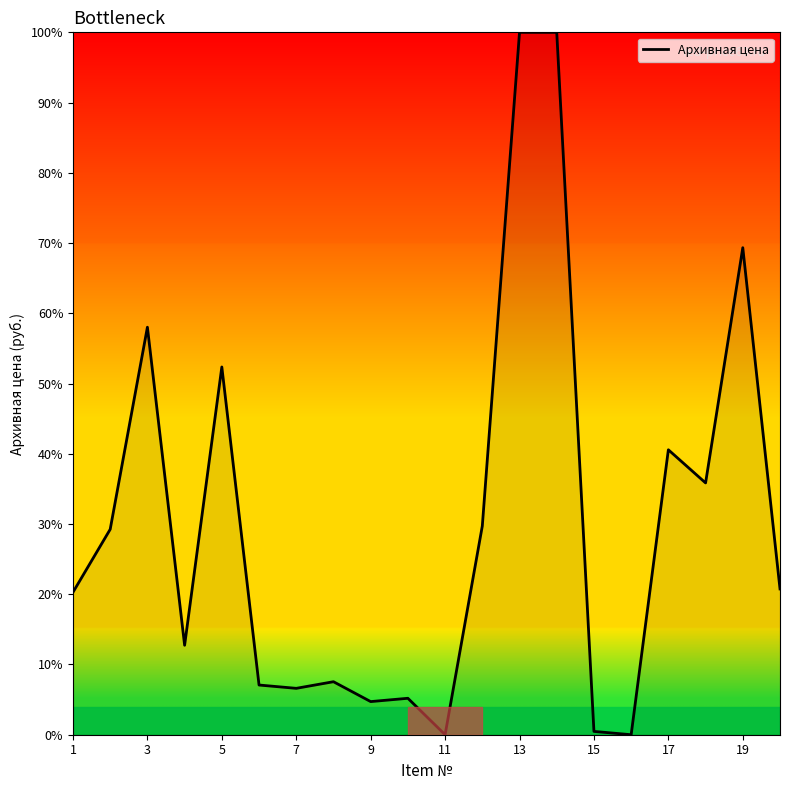

Reading left to right, what are all the values shown in this chart?

20.3	29.2	58.0	12.7	52.4	7.1	6.6	7.5	4.7	5.2	0.0	29.7	100.0	100.0	0.5	0.0	40.6	35.8	69.3	20.8